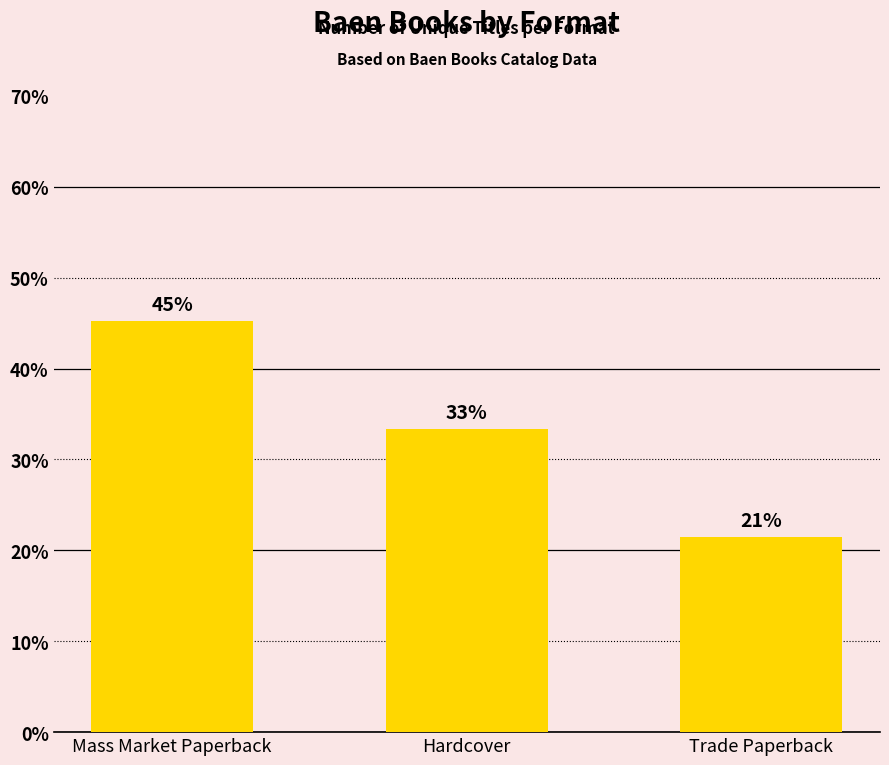

How many bars are there in total?

3